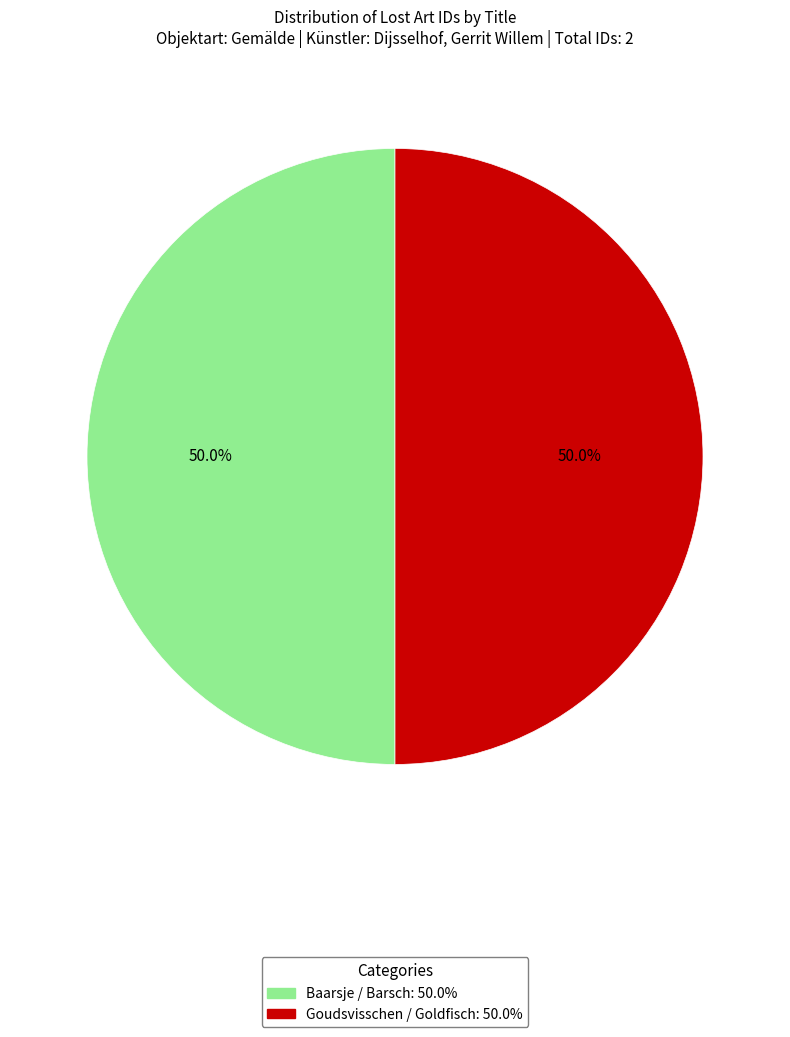

To the nearest percent, what portion does Goudsvisschen / Goldfisch represent?

50%